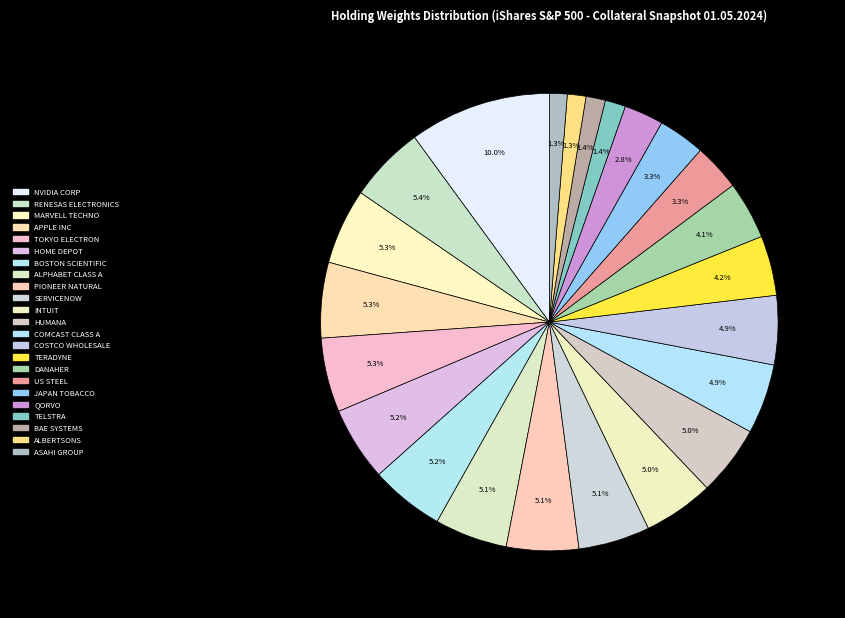

How many slices are in this pie chart?

23